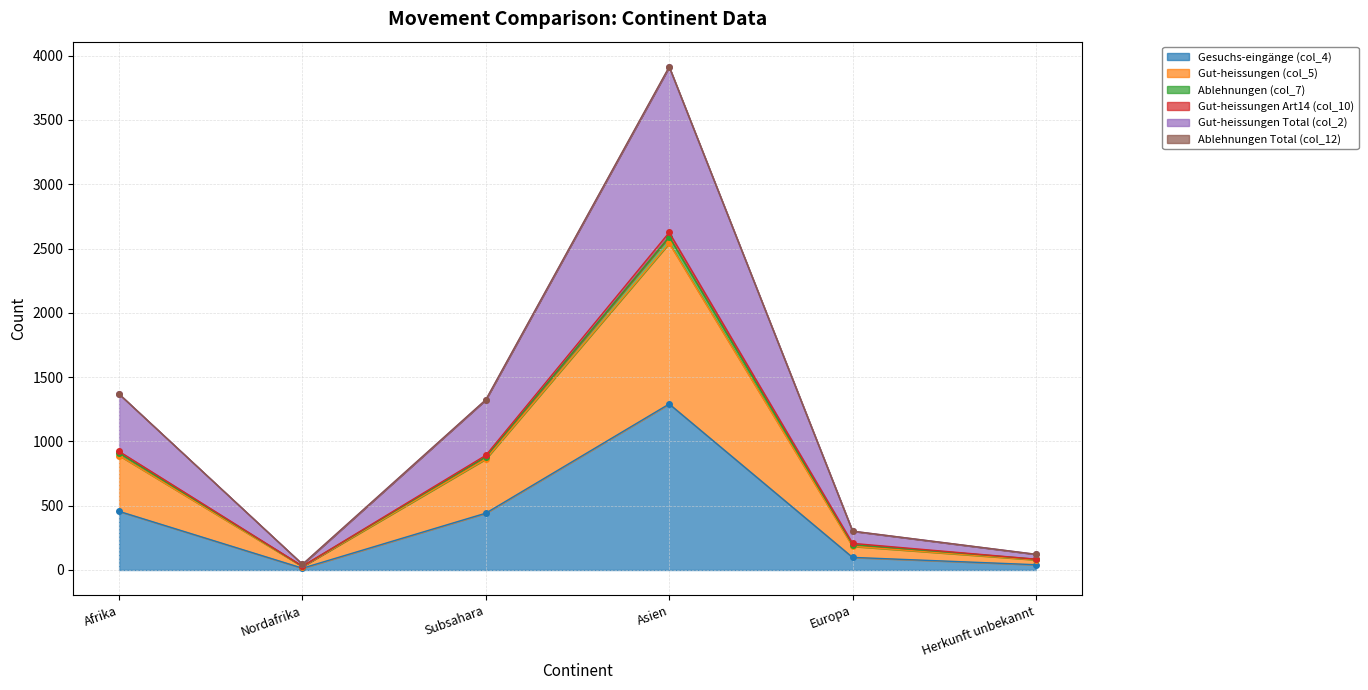

True or false: Gut-heissungen Total (col_2) and Gut-heissungen (col_5) intersect in this chart.

False